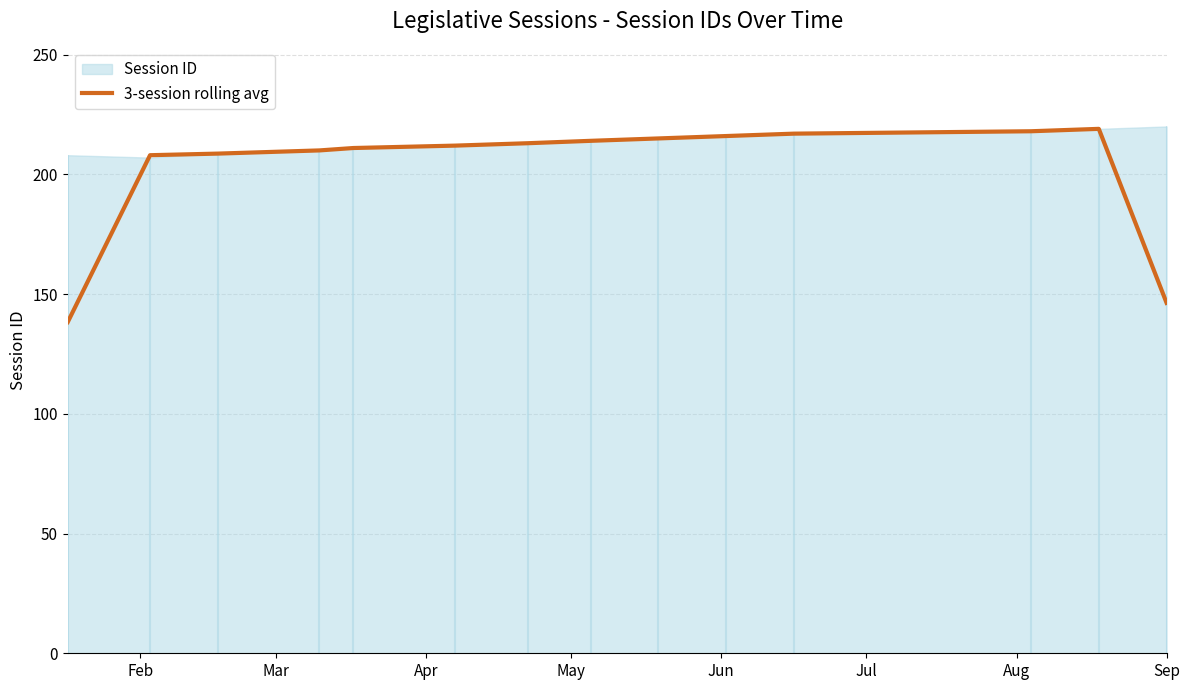

What is the maximum value for 3-session rolling avg?

219.0